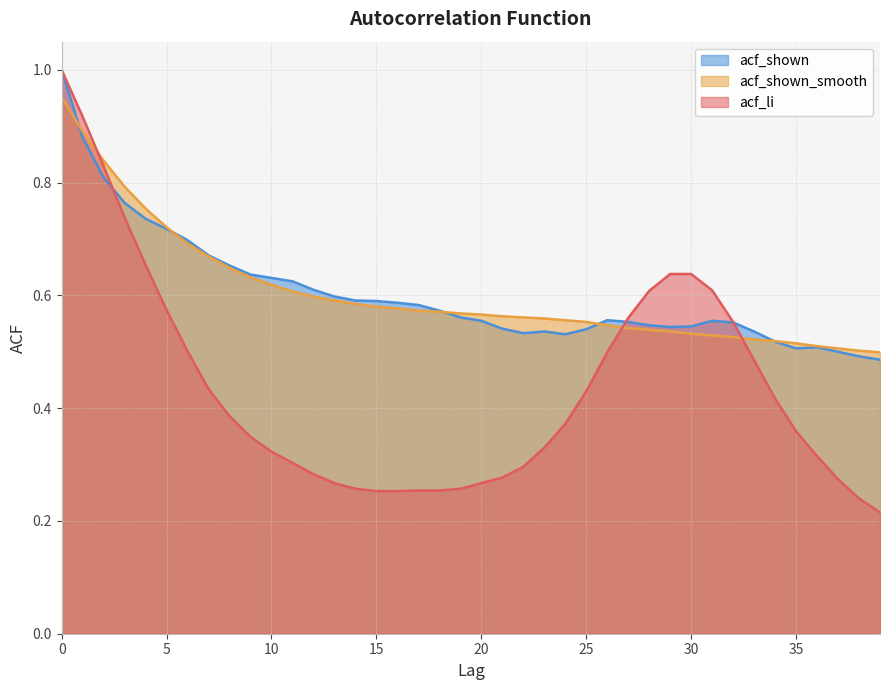

Read the acf_shown_smooth value at 32.

0.5